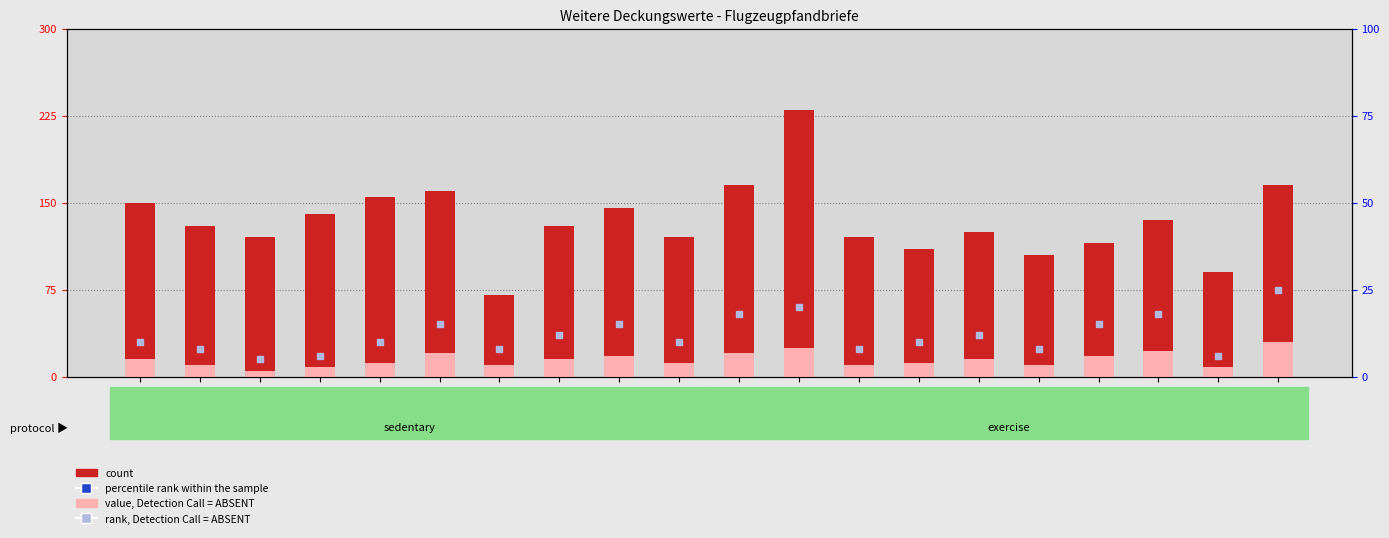

Which series has the largest Y range (max minus min)?

count